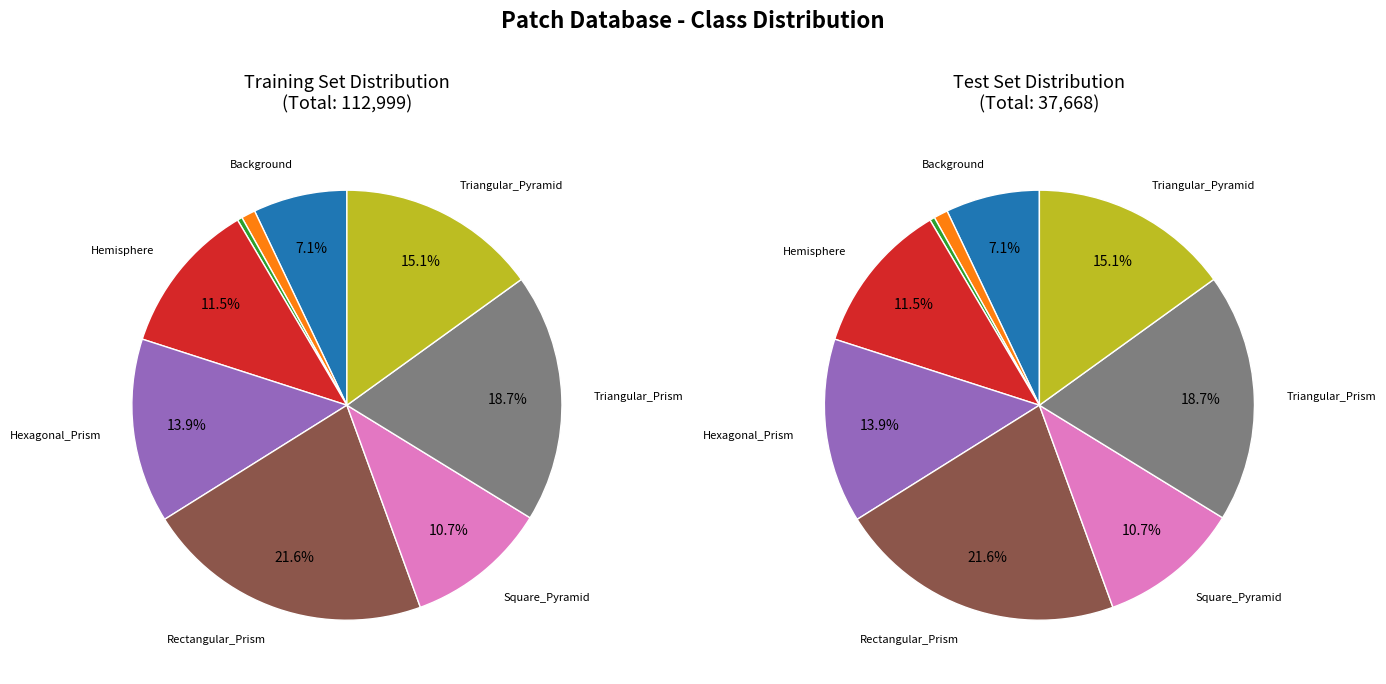

Does any single category account for the majority?

No